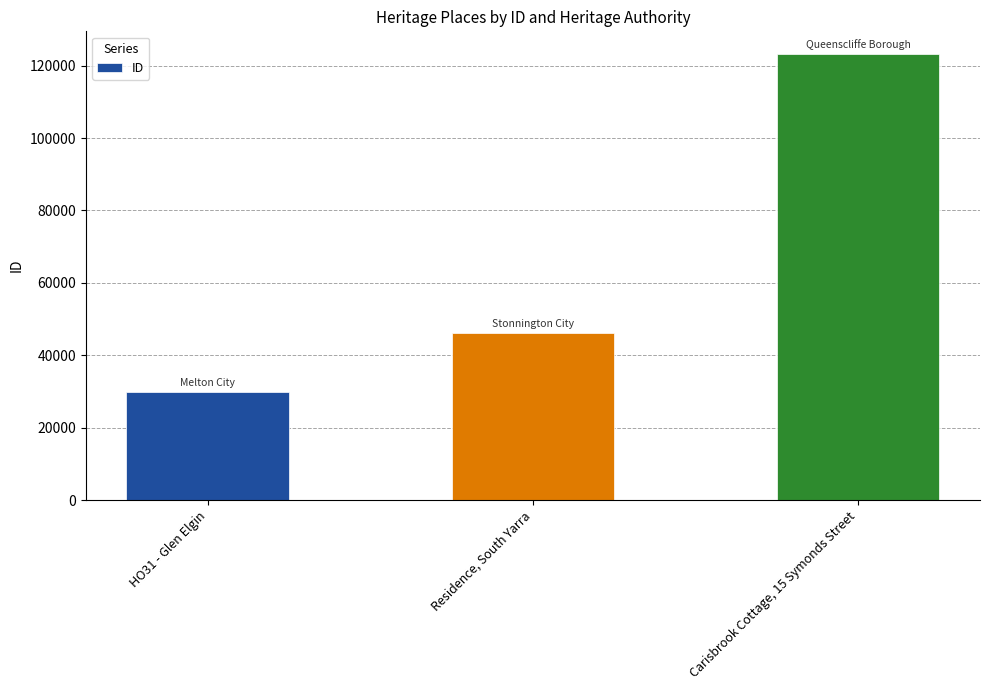

What is the difference between the values at HO31 - Glen Elgin and Carisbrook Cottage, 15 Symonds Street?

93312